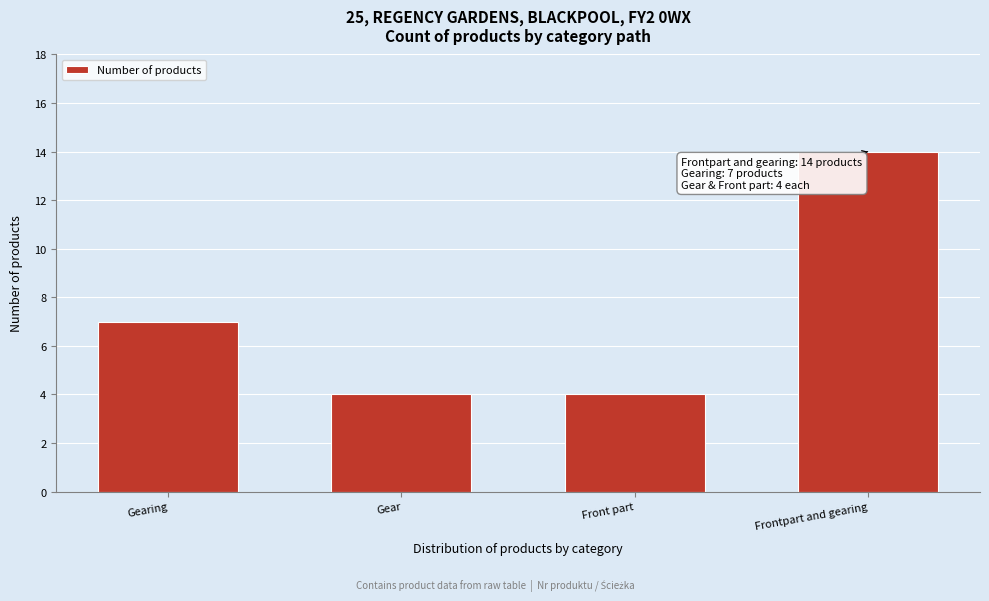

Reading left to right, transcribe all the data shown in this chart.

Gearing=7	Gear=4	Front part=4	Frontpart and gearing=14